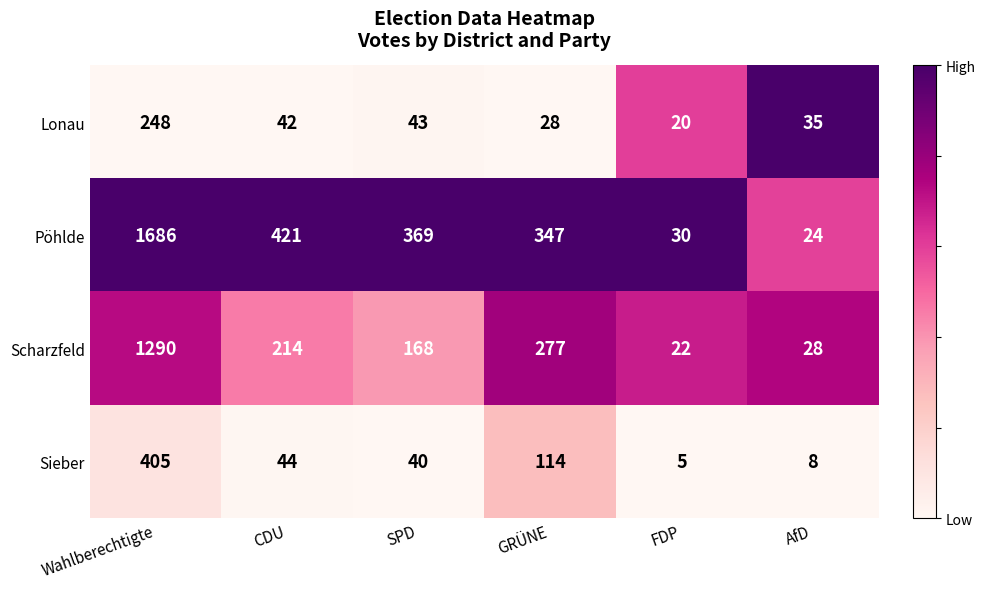

What is the spread (max minus min) of values at AfD?

27